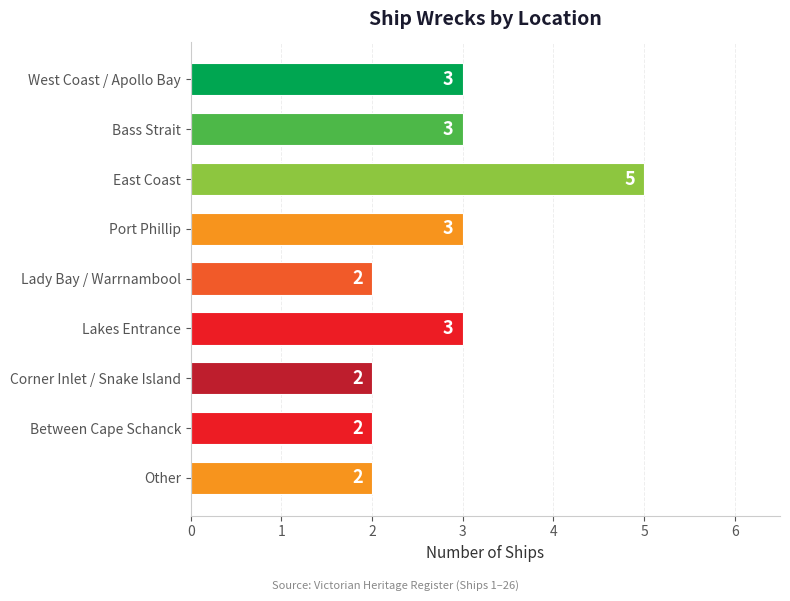

Is it true that the value at East Coast is 1?

False